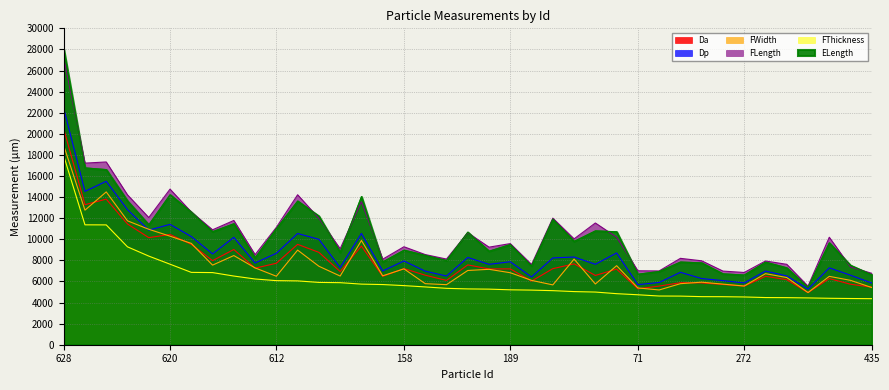

What is the value of the Dp point at the 16th from the left?

6996.6